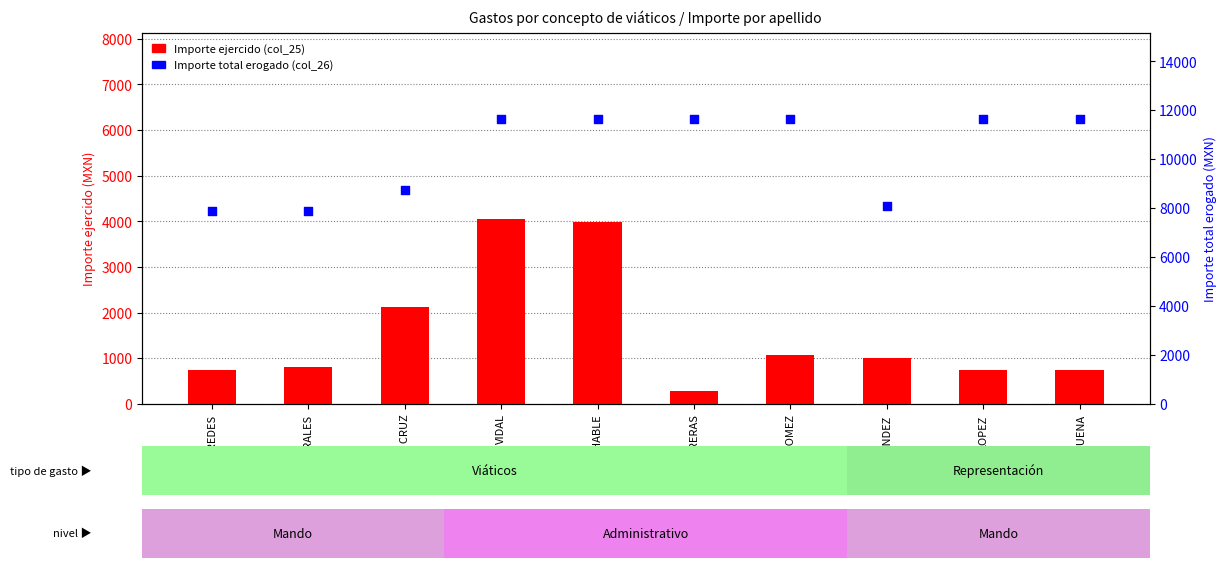

What is the total value across all series at GOMEZ?

12728.0